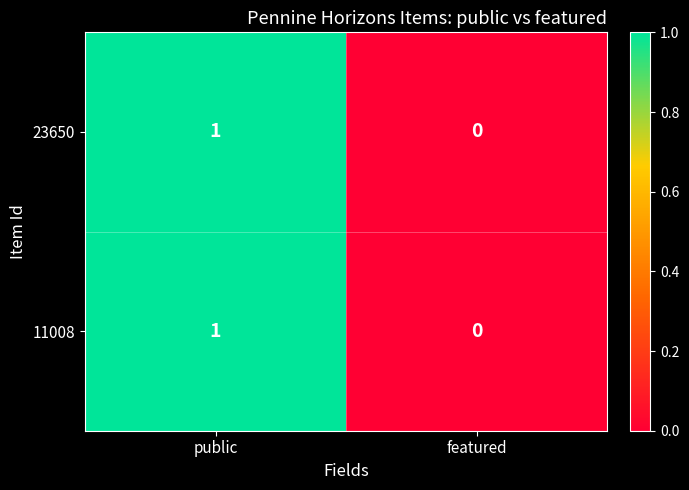

Rank the categories by 11008 value from highest to lowest.

public, featured